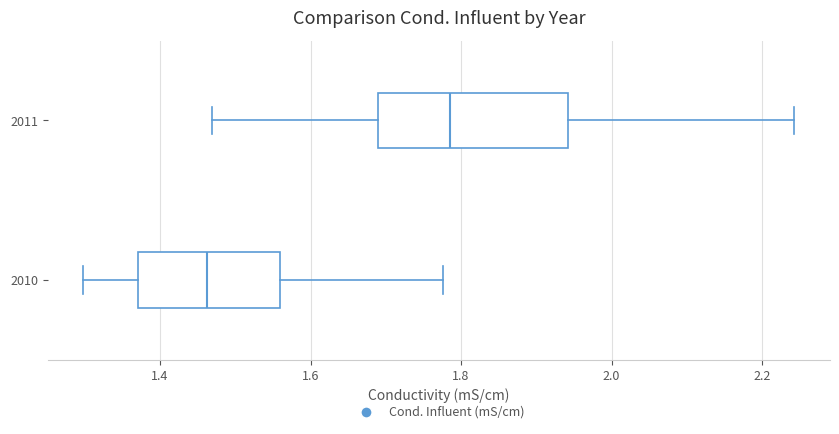

Which box has the furthest to the right median line?

2011